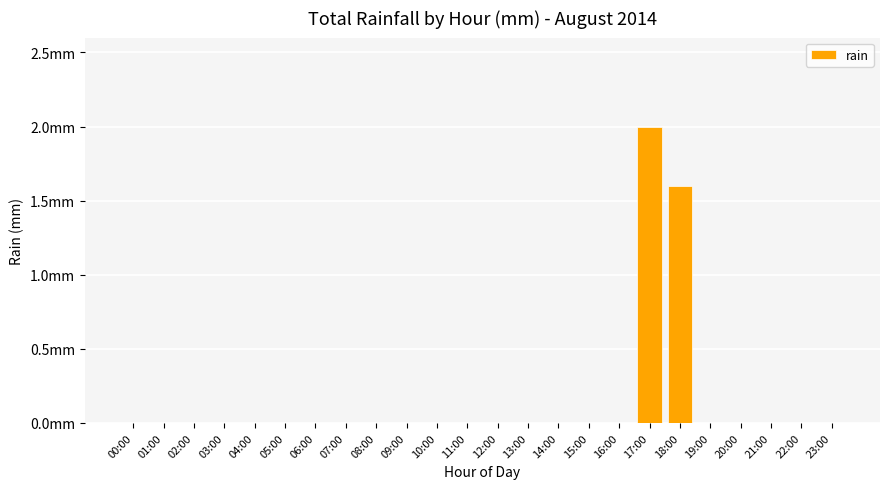

What is the label of the 1st bar from the right?

23:00